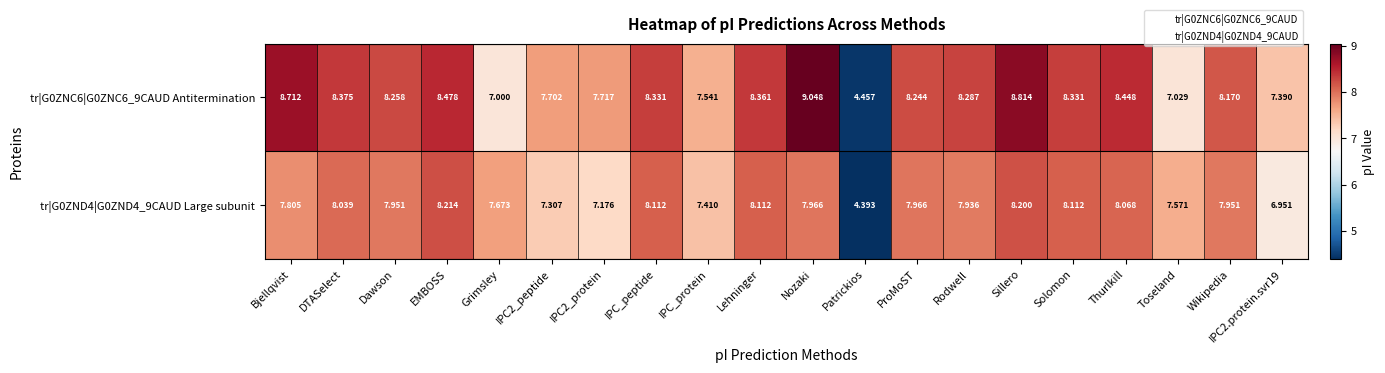

At which label is tr|G0ZNC6|G0ZNC6_9CAUD Antitermination closest to 6?

Grimsley